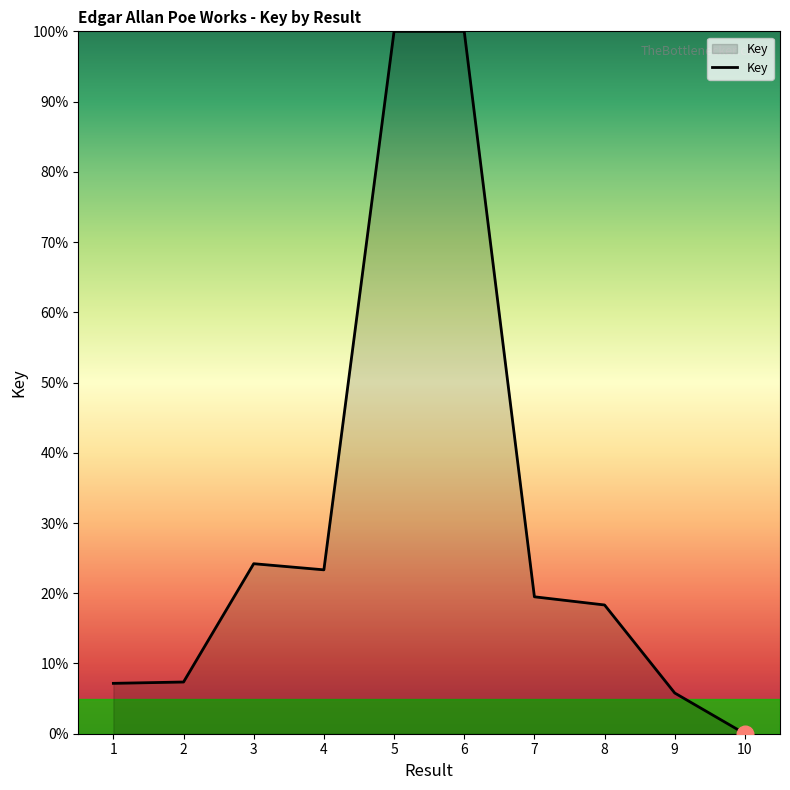

What is the change in value from 6 to 9?

-94.2